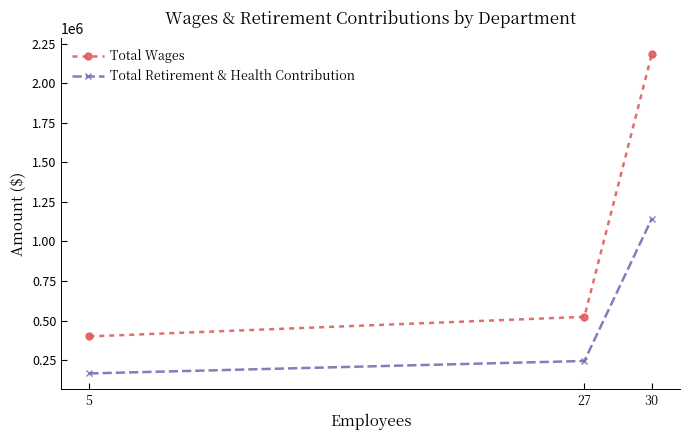

At which label is Total Wages closest to 1292356?

27